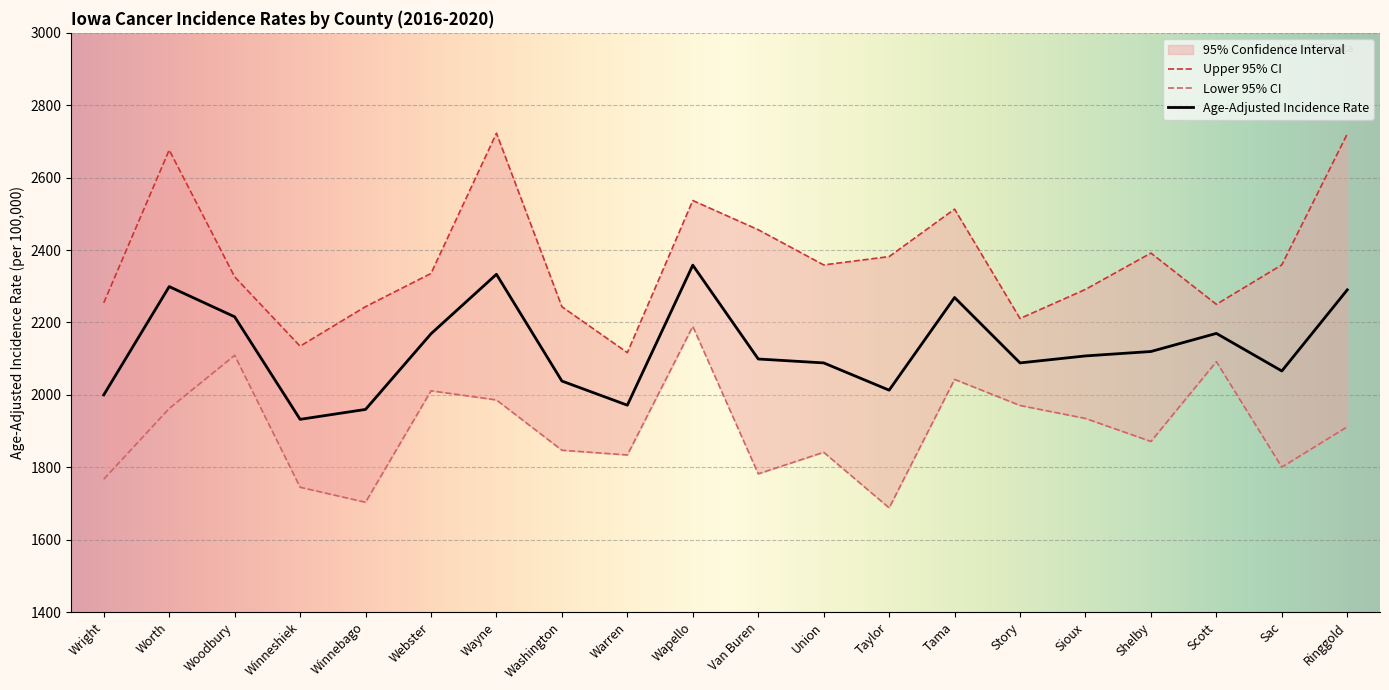

What is the sum of all Upper 95% CI values?

47523.0